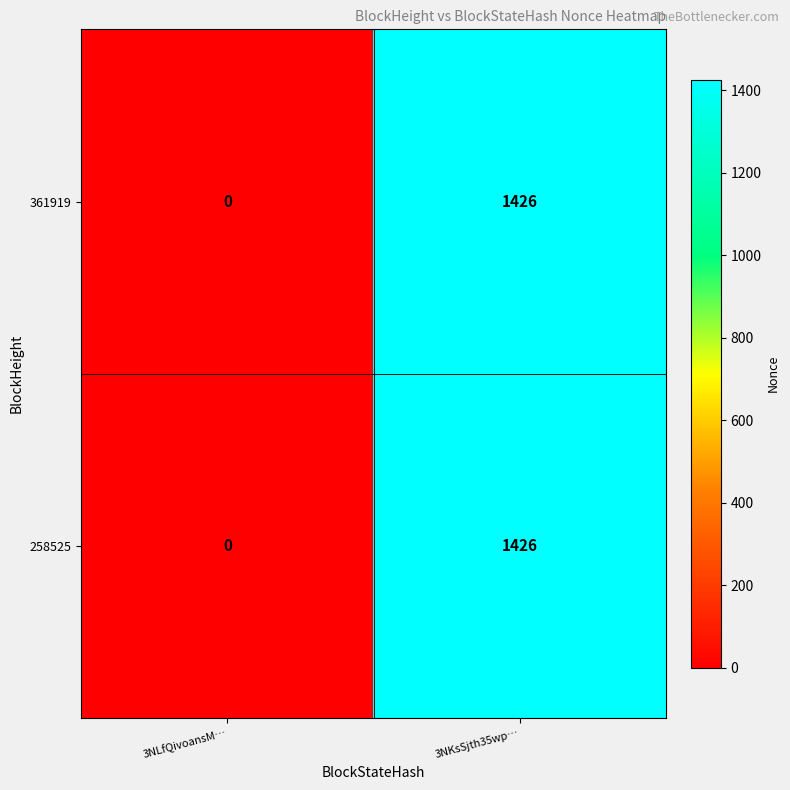

Reading right to left, what are all the values shown in this chart?

361919: 1426	0
258525: 1426	0